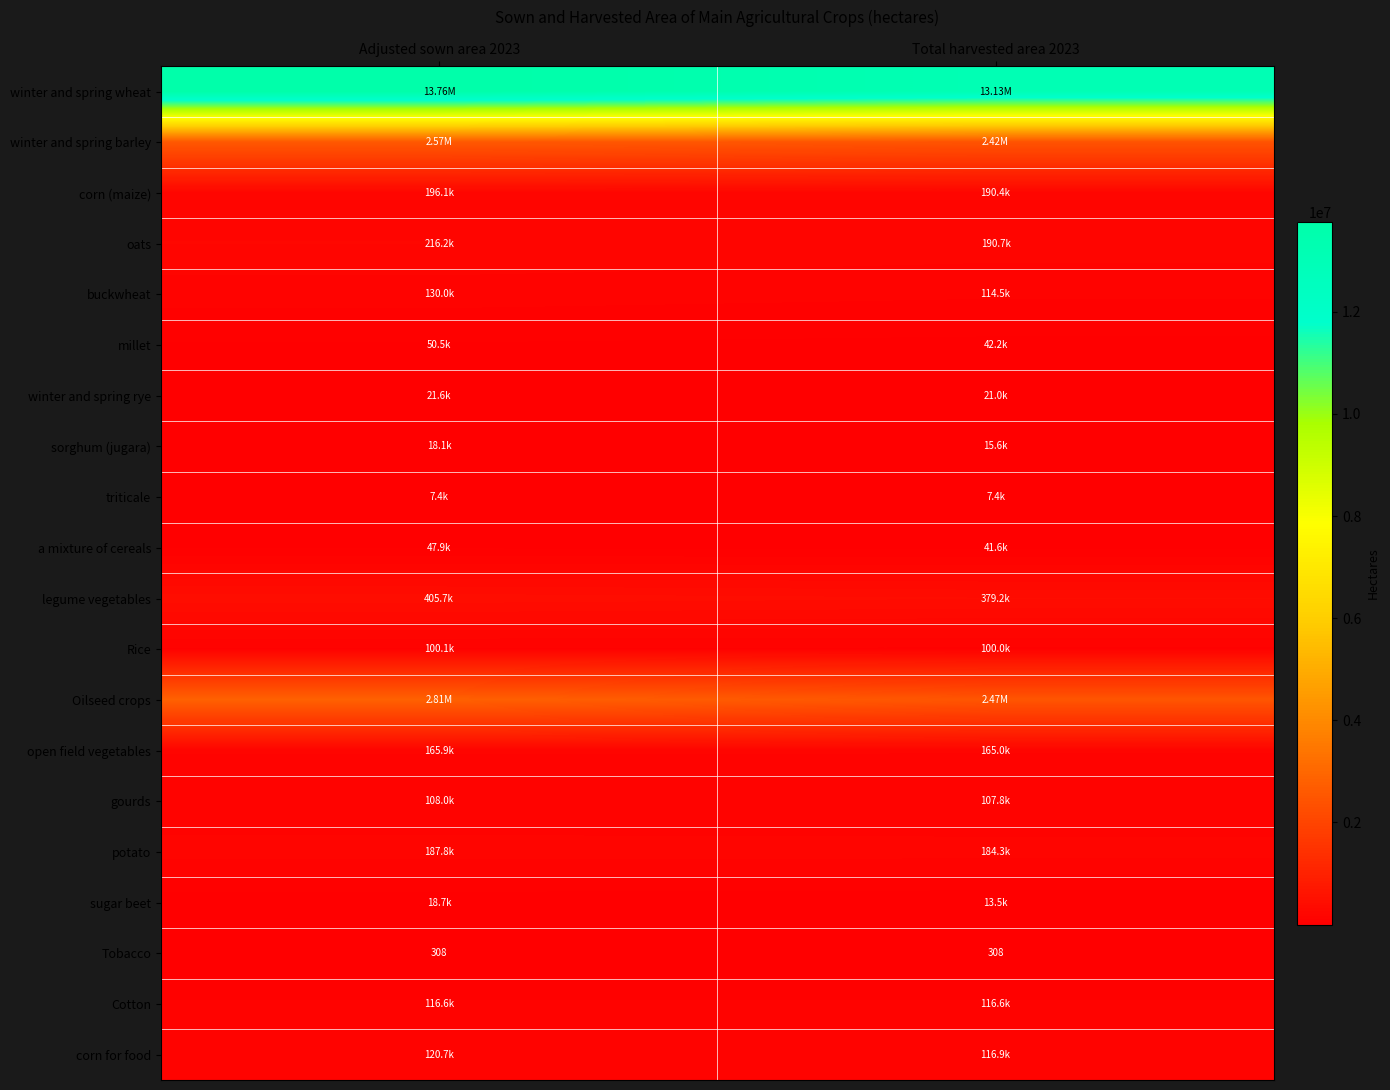

What is the sum of all Tobacco values?

616.0